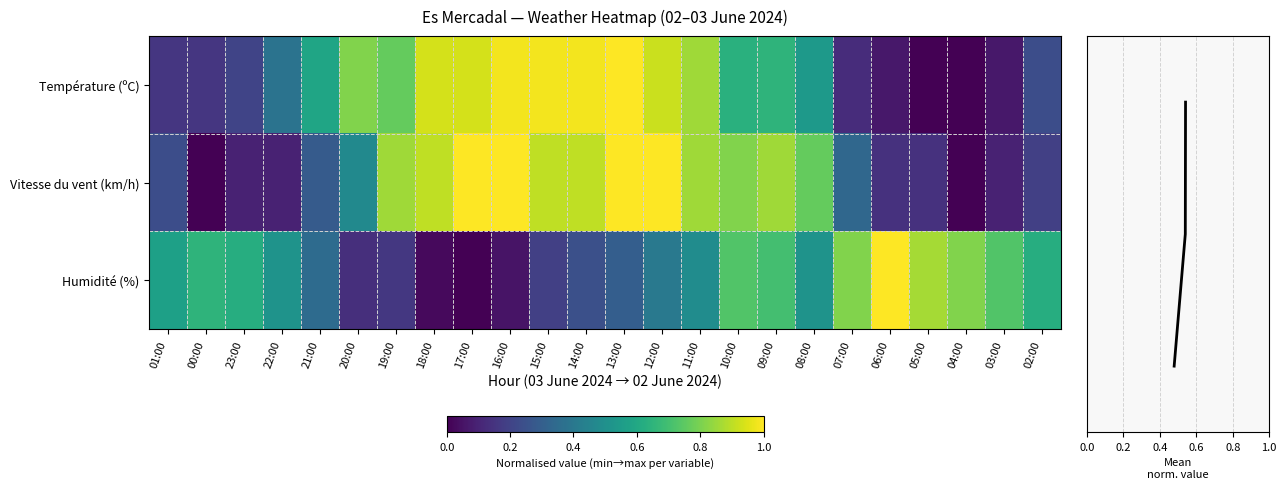

What is the average value of the Humidité (%) series?

0.5